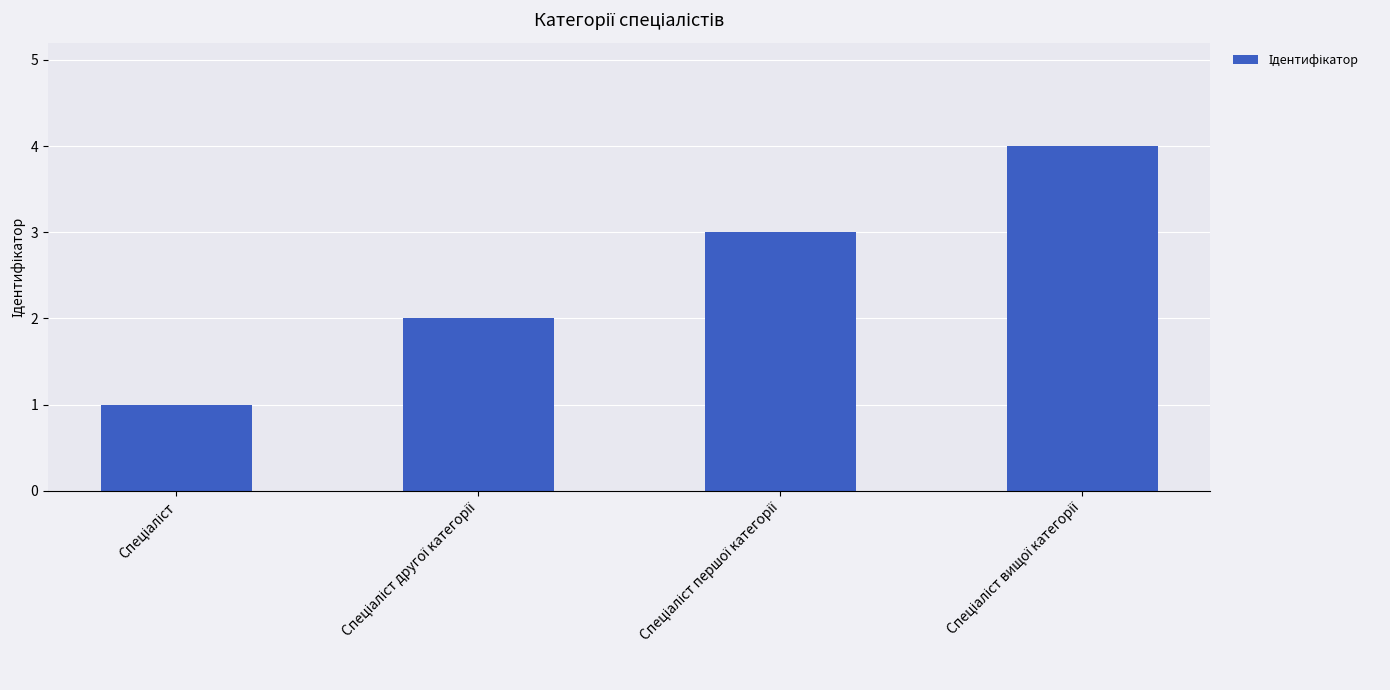

What is the maximum value shown in the chart?

4